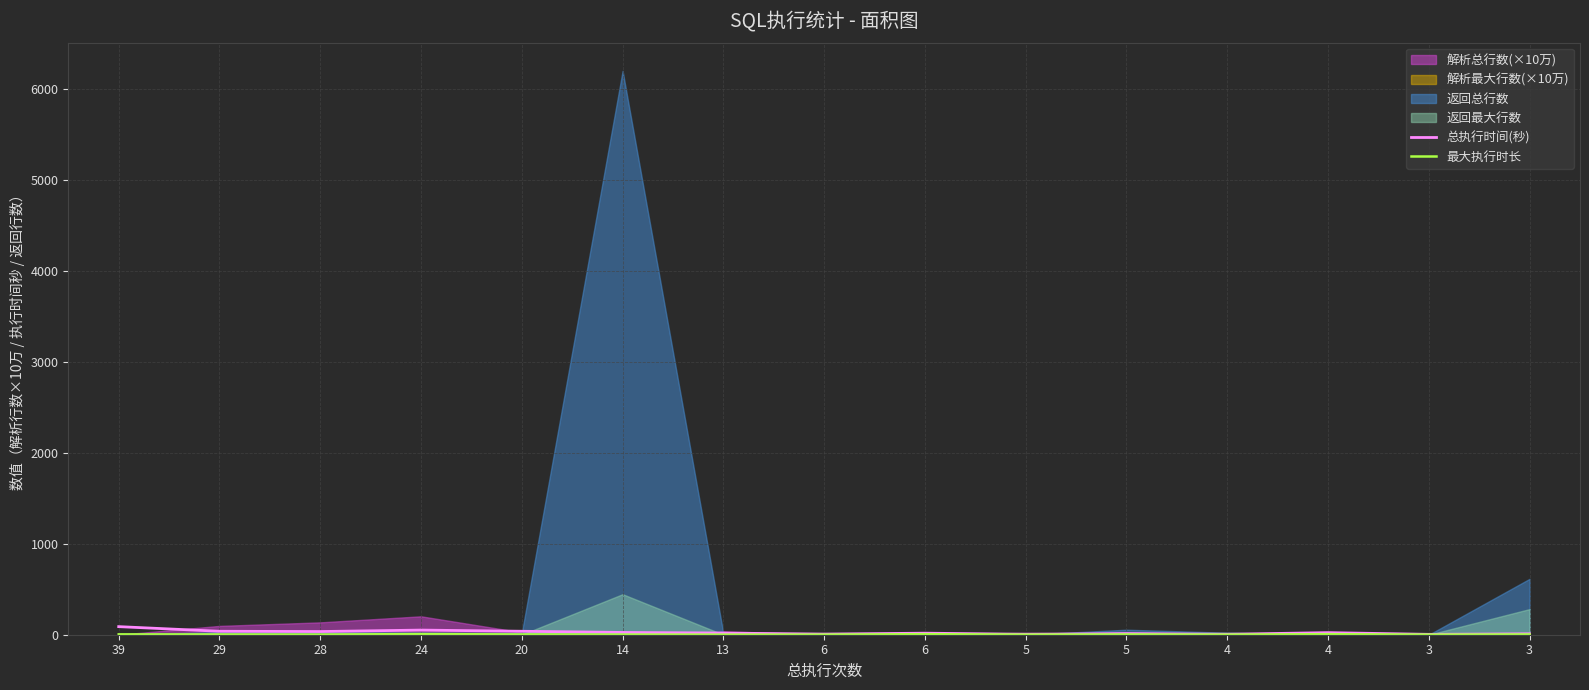

Rank the categories by 总执行时间(秒) value from lowest to highest.

3, 5, 4, 6, 3, 5, 6, 13, 4, 14, 28, 29, 20, 24, 39